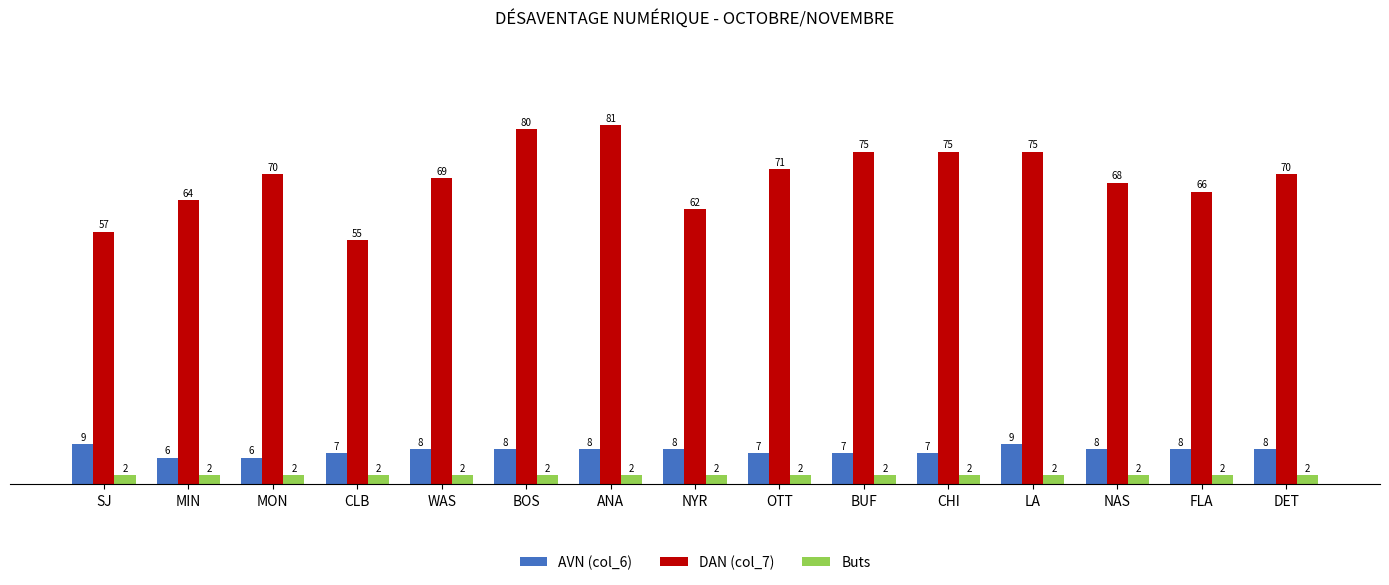

What is the difference between the highest and lowest values at WAS?

67